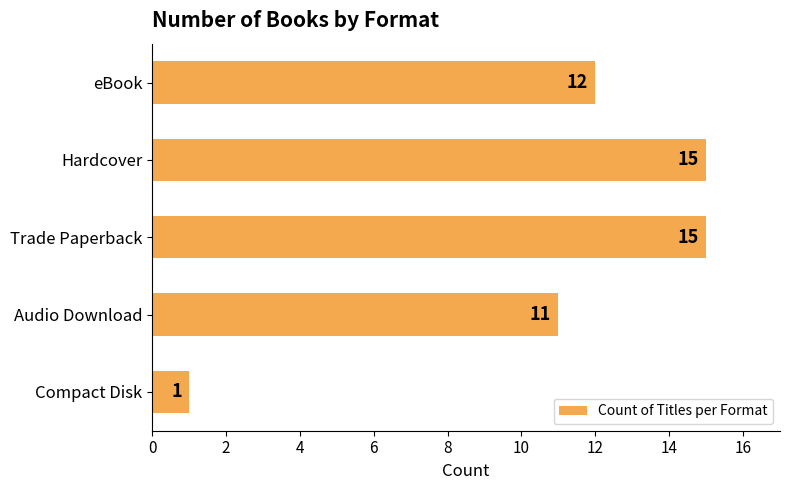

What is the sum of the values at Trade Paperback and Compact Disk?

16